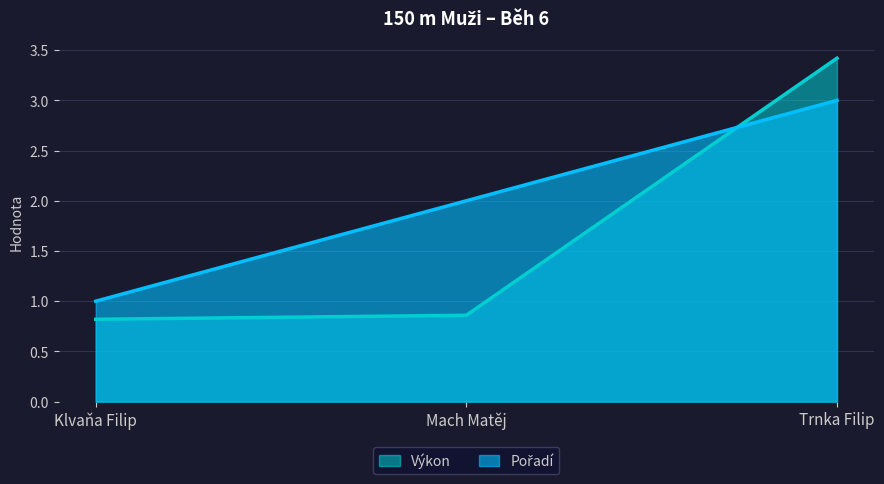

Reading right to left, transcribe all the data shown in this chart.

Pořadí: Trnka Filip=3.0	Mach Matěj=2.0	Klvaňa Filip=1.0
Výkon: Trnka Filip=3.4	Mach Matěj=0.9	Klvaňa Filip=0.8